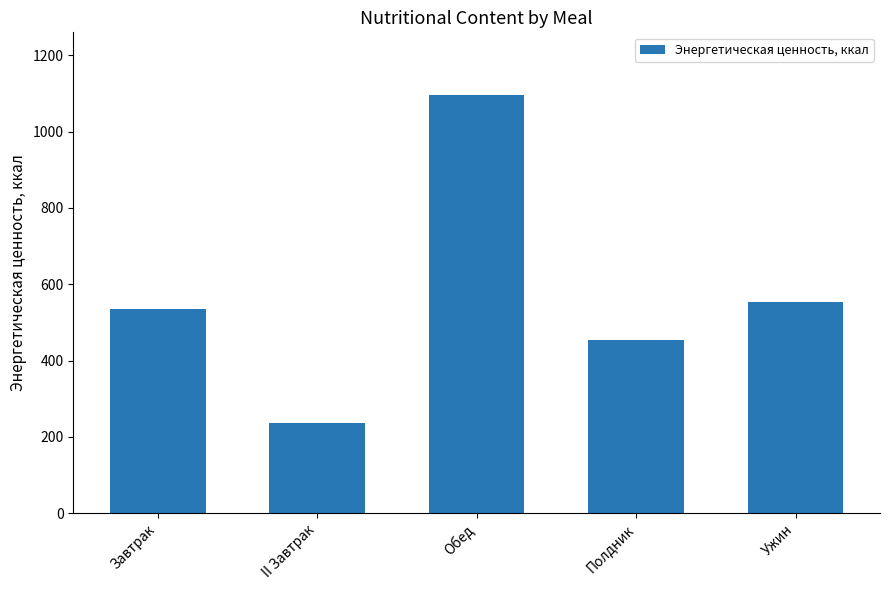

The value at Обед is 456. True or false?

False